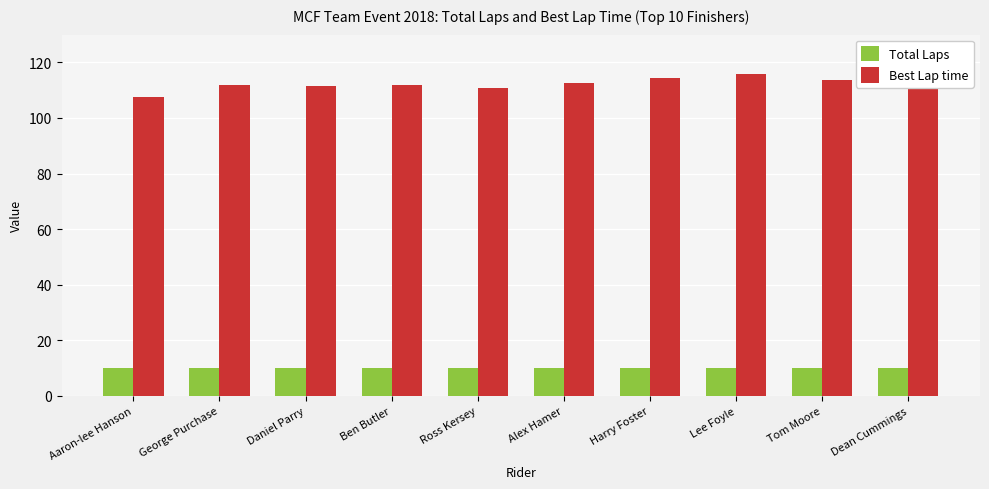

Which has a higher value, Aaron-lee Hanson or Dean Cummings?

Aaron-lee Hanson